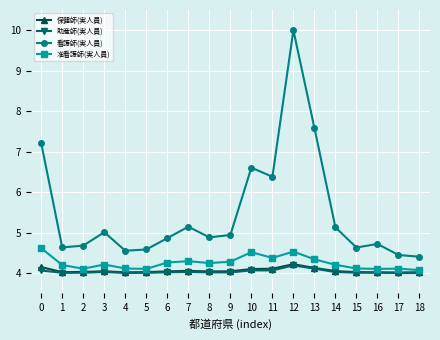

What is the value of the 准看護師(実人員) point at the 15th from the left?

4.2